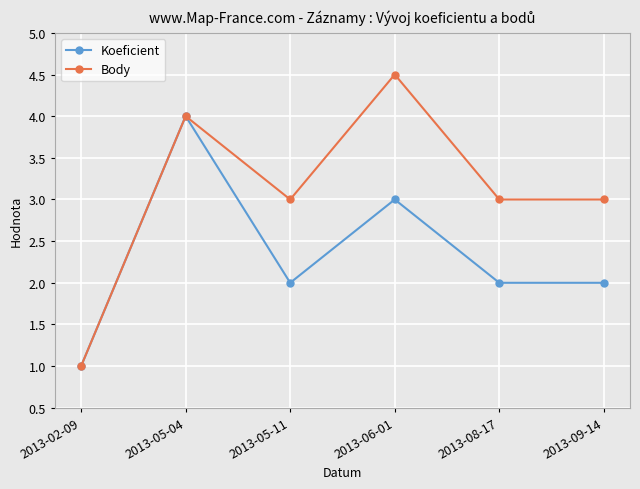

Rank the series by their average value, from lowest to highest.

Koeficient, Body